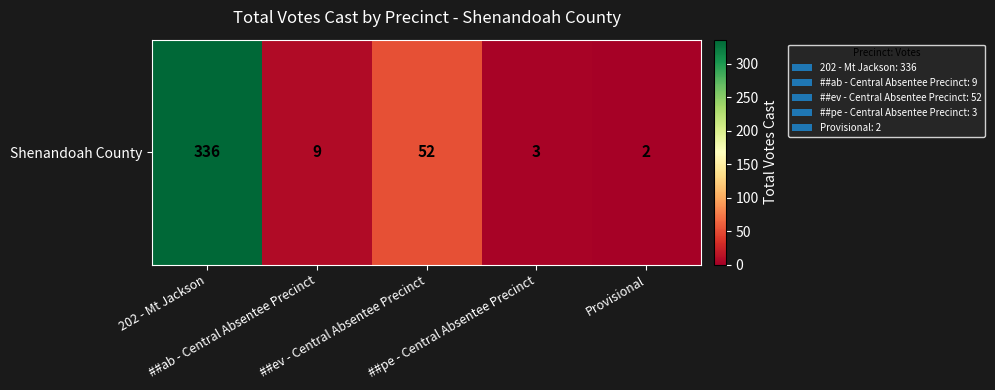

Reading right to left, list all the values displayed in this chart.

Provisional=2	##pe - Central Absentee Precinct=3	##ev - Central Absentee Precinct=52	##ab - Central Absentee Precinct=9	202 - Mt Jackson=336